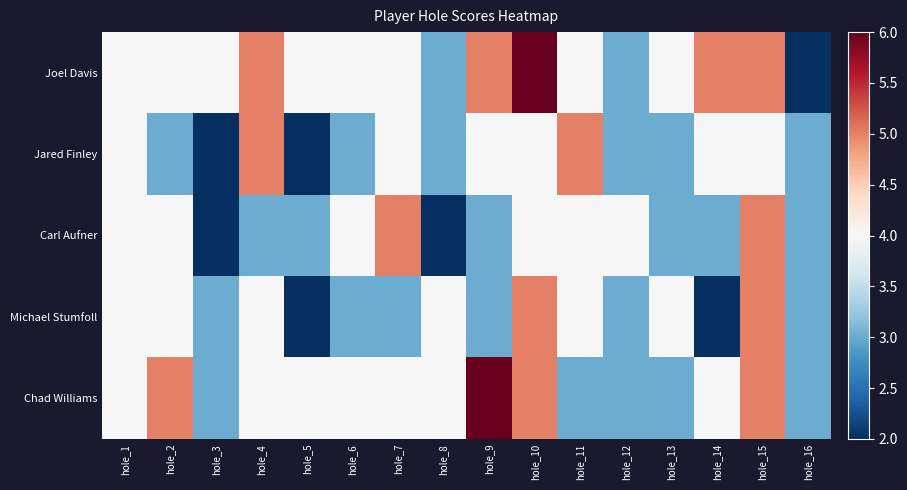

Count the number of data series in this chart.

5